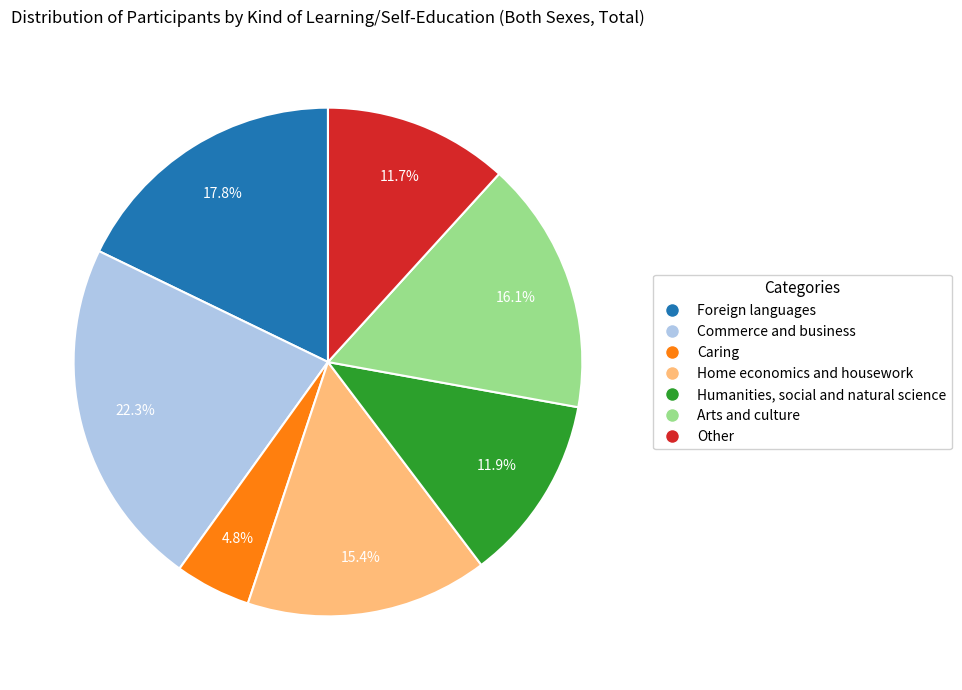

Does Humanities, social and natural science represent more than half of the total?

No